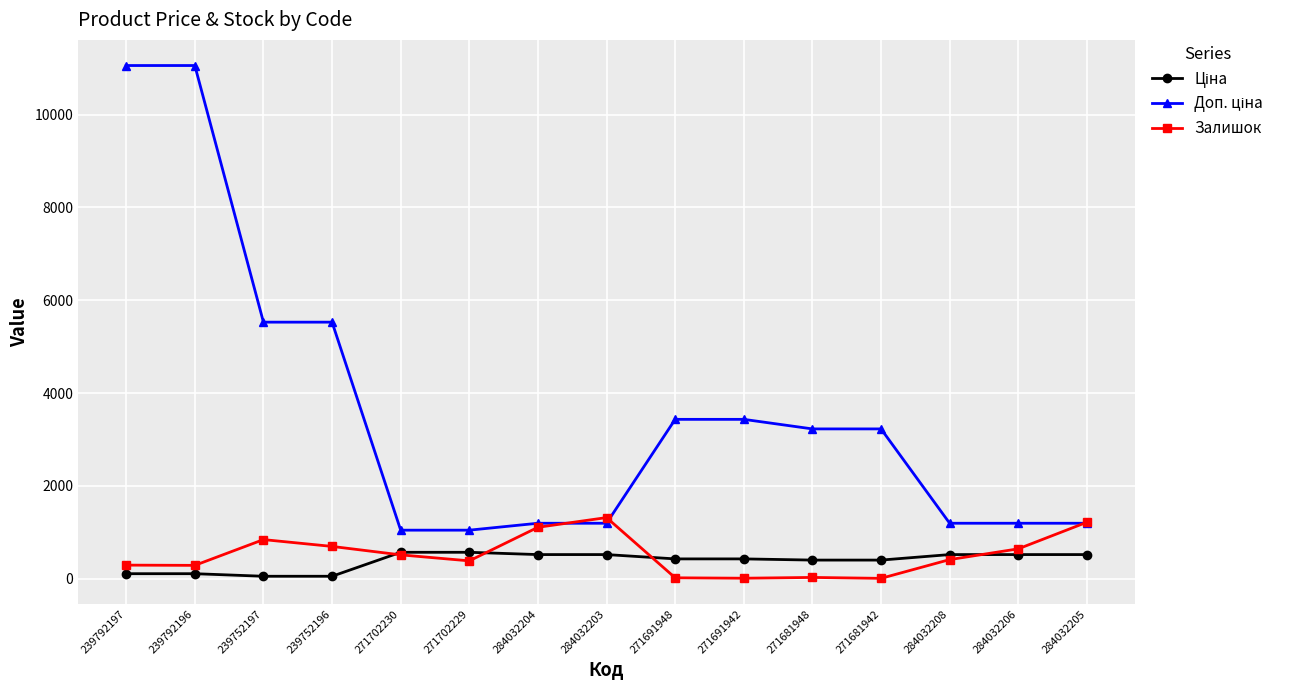

What is the lowest value of the Залишок series?

10.0